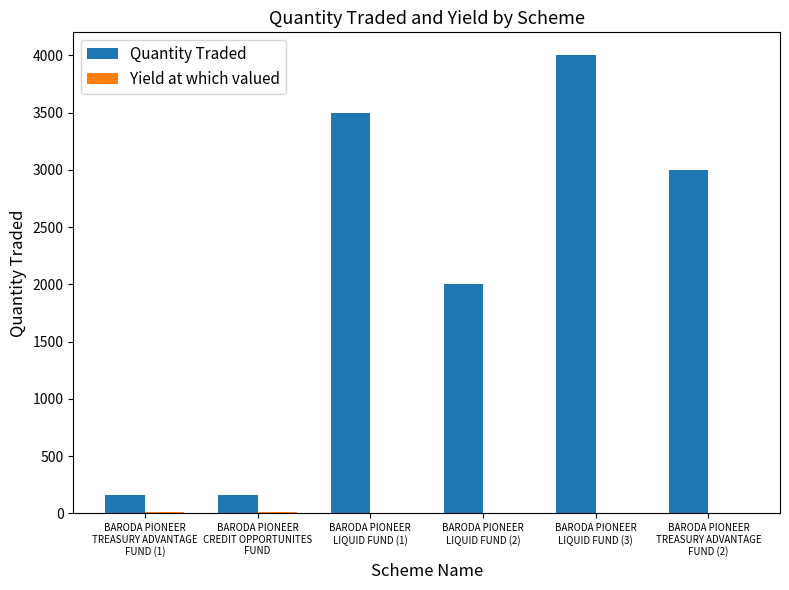

What is the greatest value displayed?

4000.0